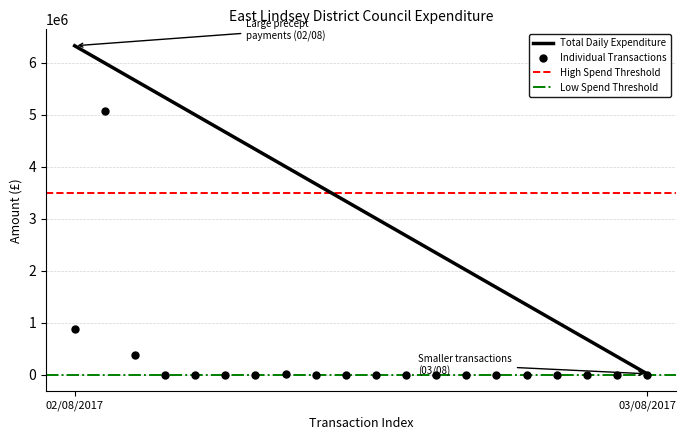

What is the range of Y values (max minus min)?

5068119.1